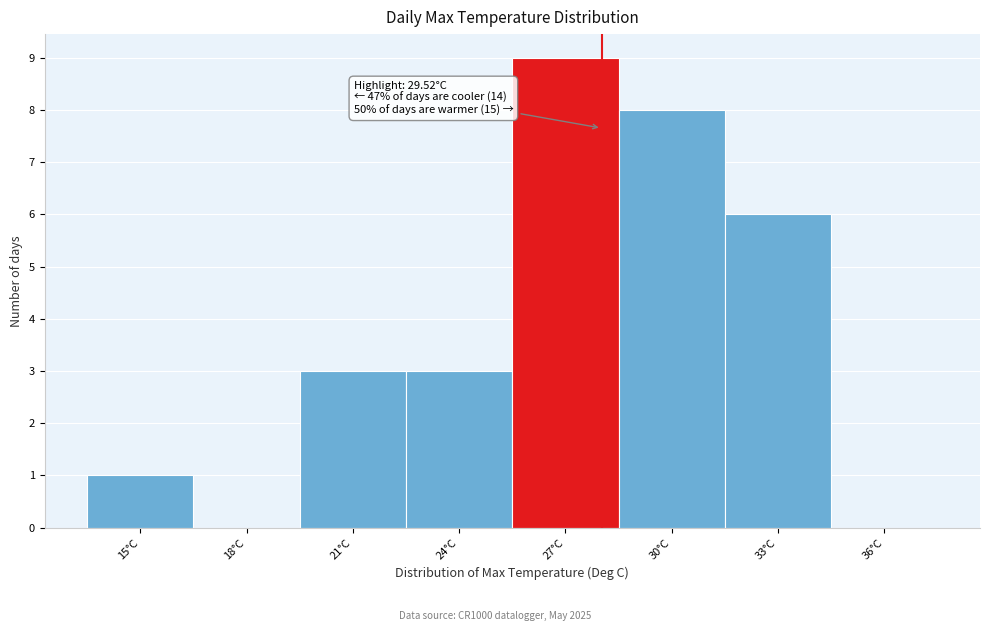

Reading left to right, transcribe all the data shown in this chart.

15°C=1	18°C=0	21°C=3	24°C=3	27°C=9	30°C=8	33°C=6	36°C=0